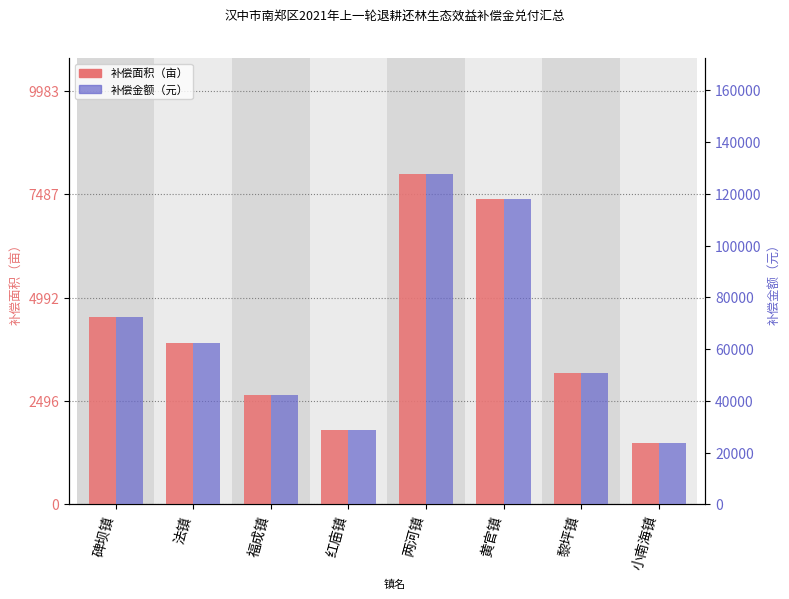

Where is 补偿金额 nearest to the value 75820?

碑坝镇